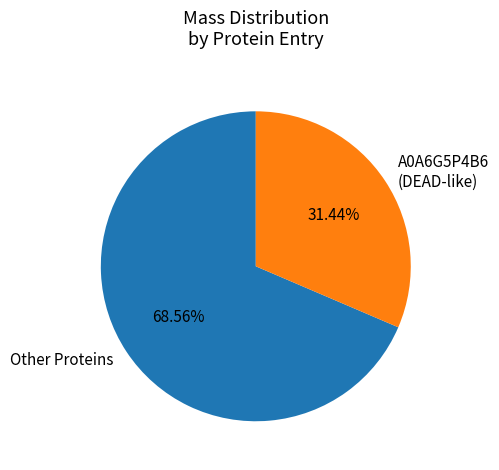

Which has a higher value, A0A6G5P4B6 (DEAD-like) or Other Proteins?

Other Proteins